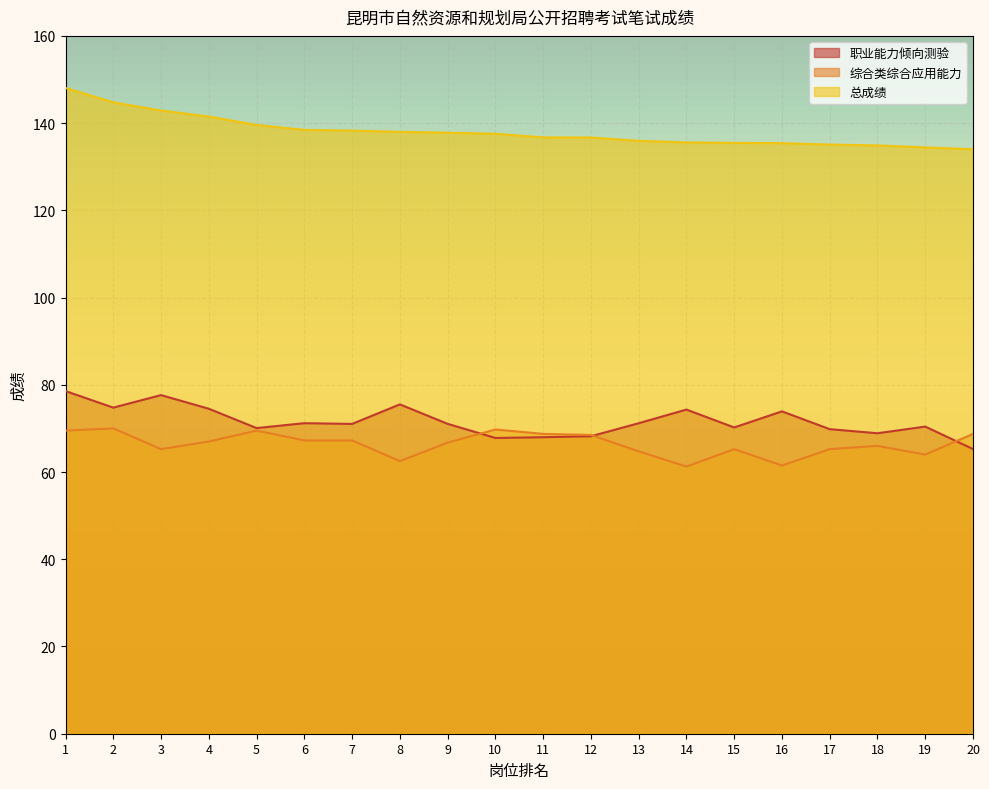

True or false: 总成绩 and 综合类综合应用能力 cross at least once.

False